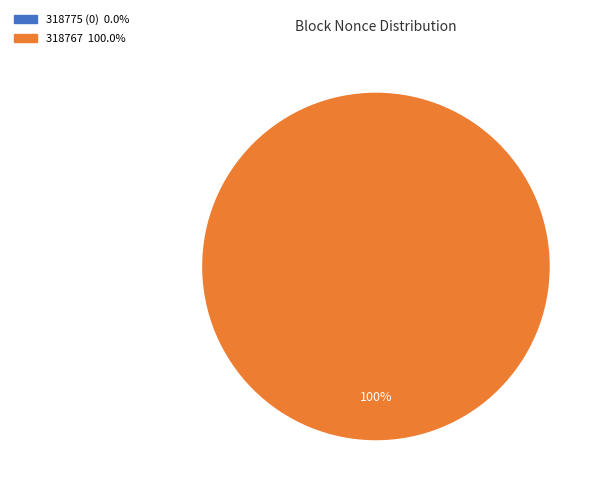

Which category has the biggest portion of the pie?

318767